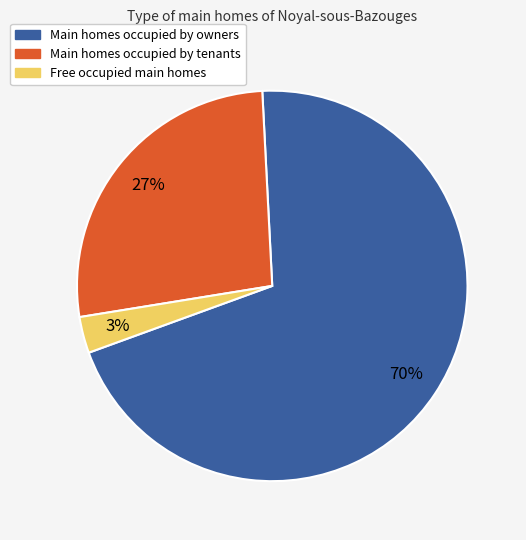

To the nearest percent, what is the difference between the largest and smallest slice percentages?

67%